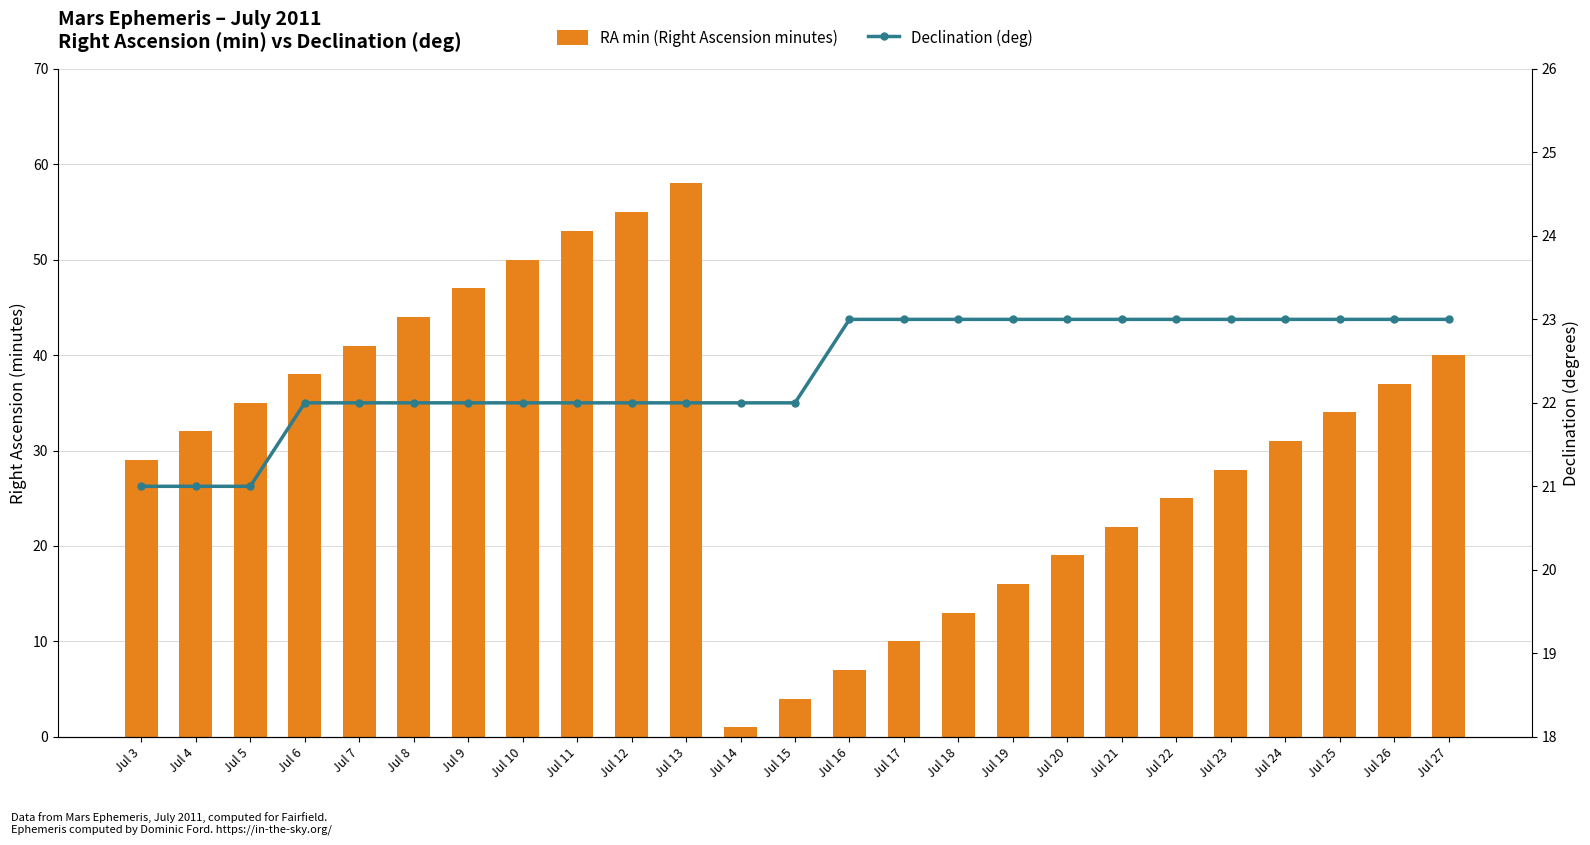

At which label does RA min (Right Ascension minutes) reach its peak?

Jul 13